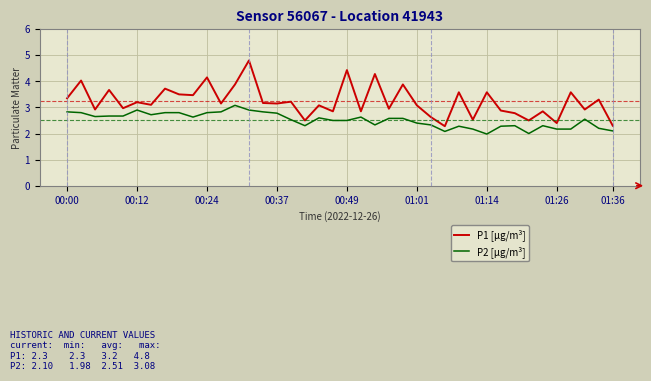

Which series has the largest total across all categories?

P1 [µg/m³]